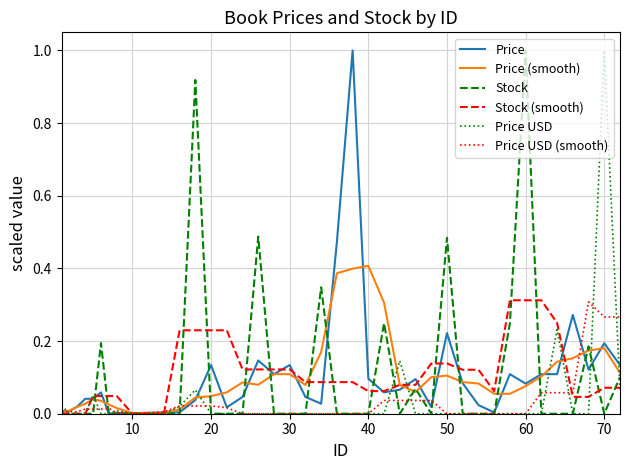

How many categories are shown in the chart?

40